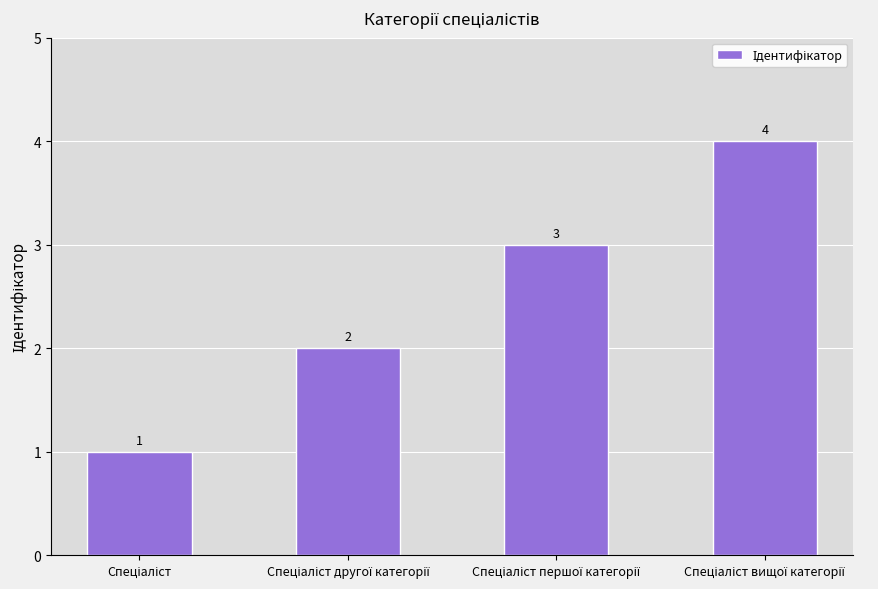

What is the value of the 2nd bar from the left?

2